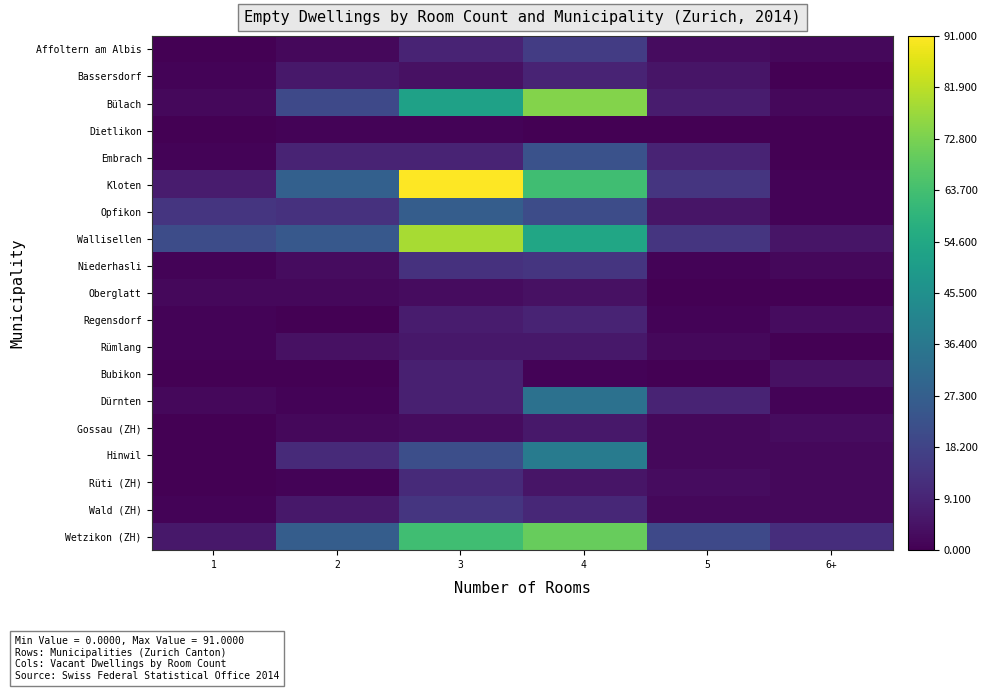

At which category does the chart reach its minimum across all series?

1